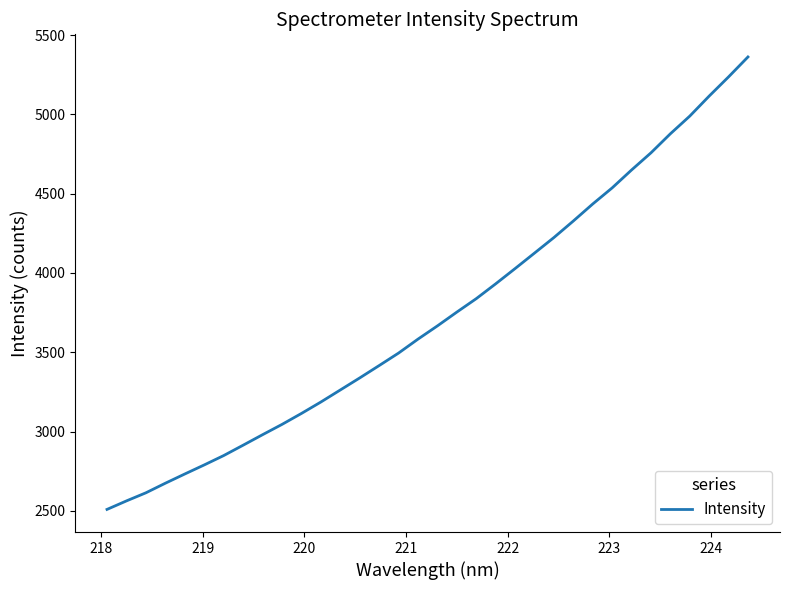

What is the maximum value shown in the chart?

5362.3